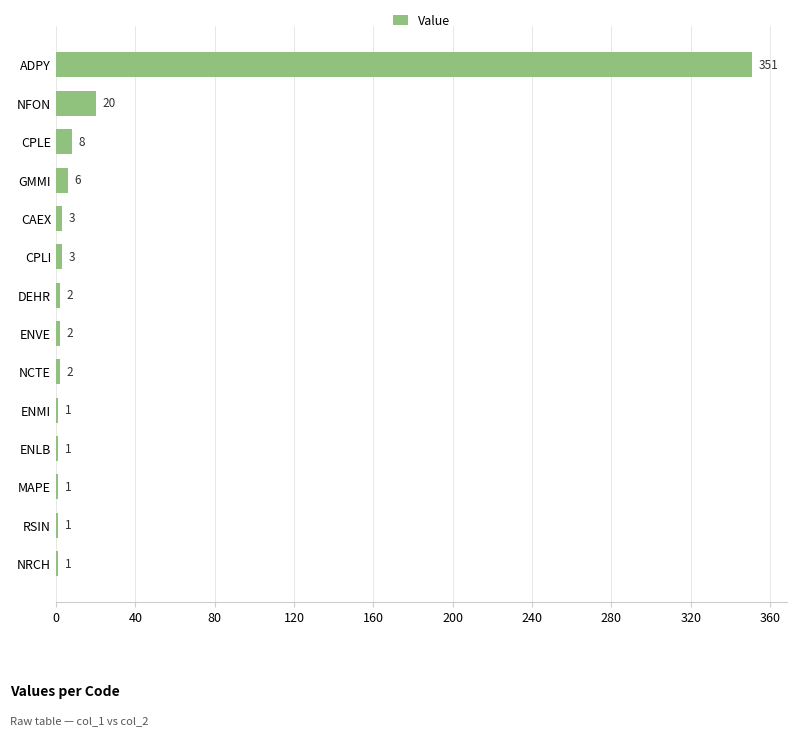

What is the greatest value displayed?

351